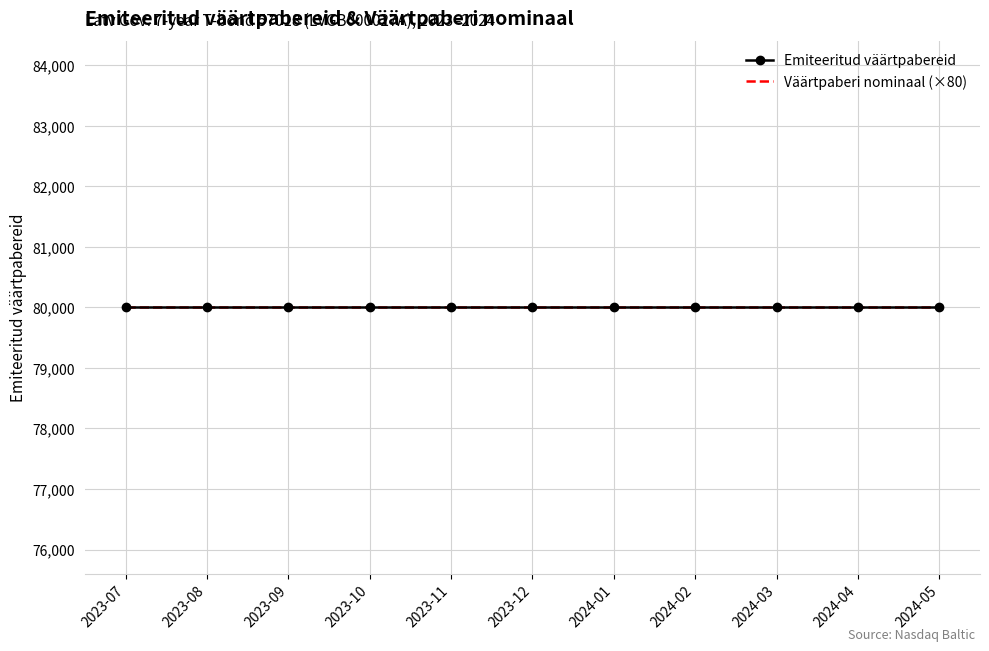

True or false: Väärtpaberi nominaal and Emiteeritud väärtpabereid intersect in this chart.

False